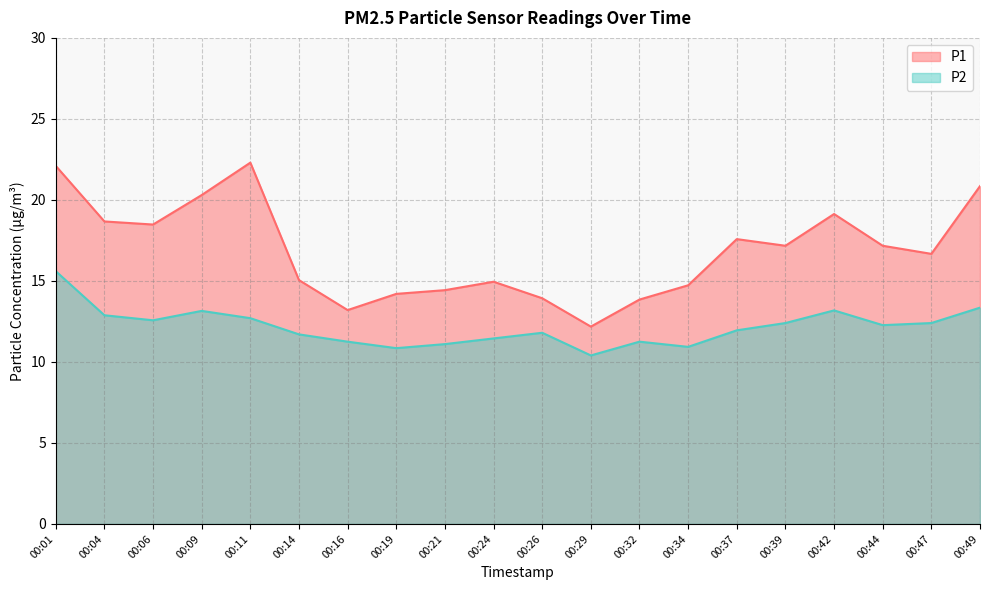

Reading left to right, what are all the values shown in this chart?

P1: 22.1	18.7	18.5	20.3	22.3	15.1	13.2	14.2	14.4	14.9	13.9	12.2	13.8	14.7	17.6	17.2	19.1	17.2	16.7	20.9
P2: 15.6	12.9	12.6	13.2	12.7	11.7	11.2	10.8	11.1	11.4	11.8	10.4	11.2	10.9	11.9	12.4	13.2	12.3	12.4	13.3